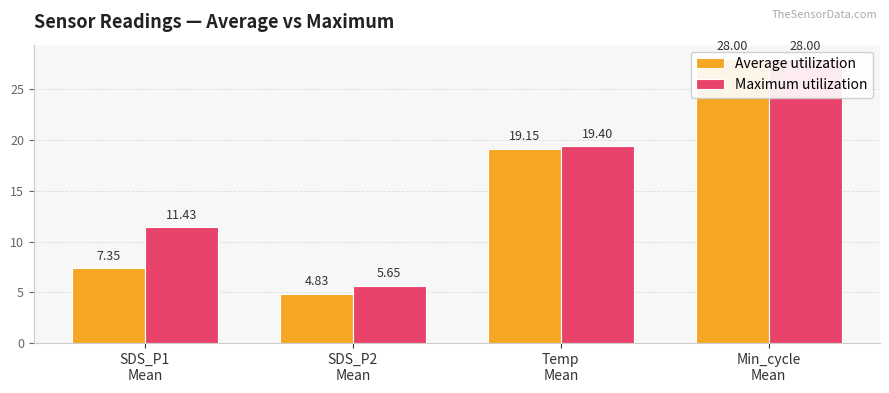

How many values in the Average utilization series are below 19?

2